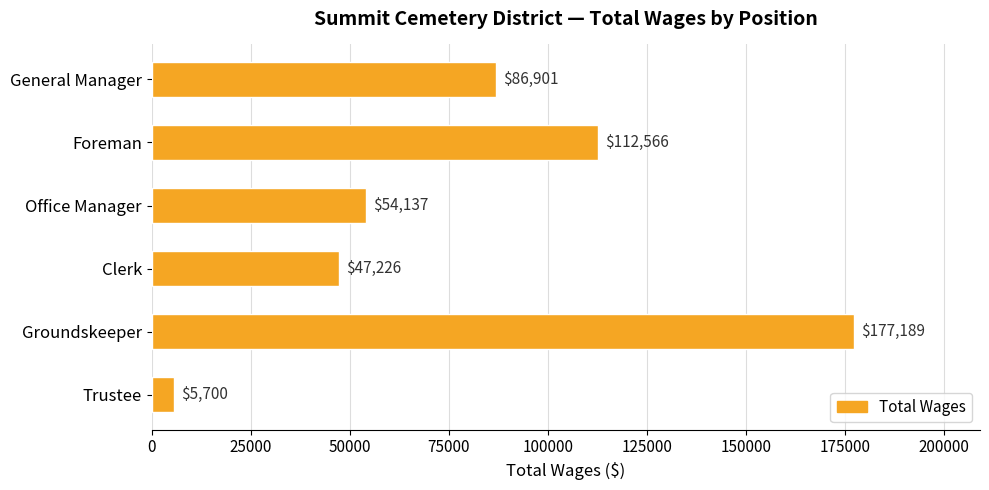

The value at Office Manager is 54137. True or false?

True